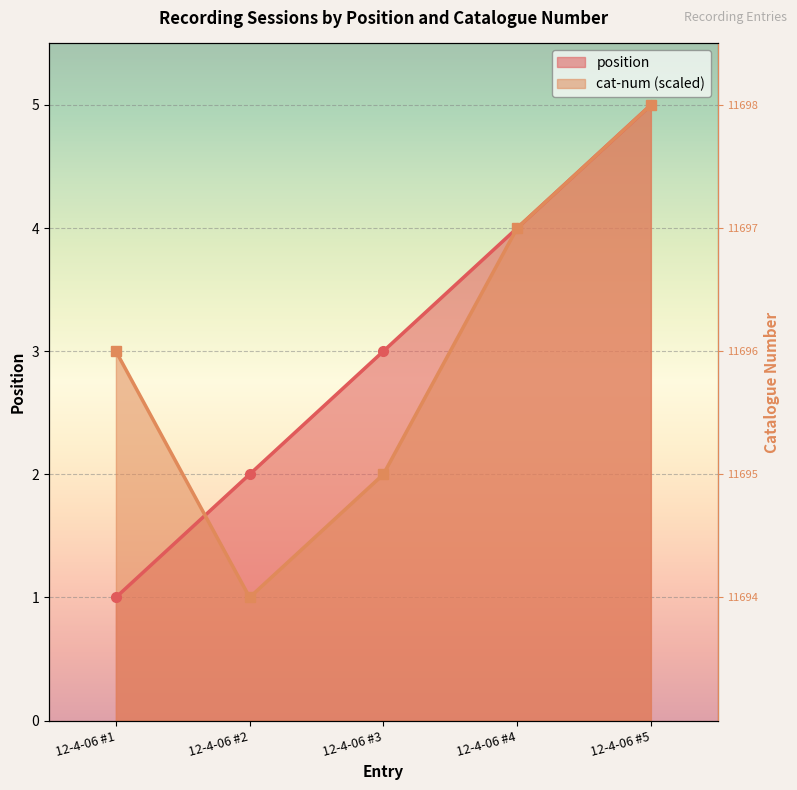

List the series in order of their peak value, highest first.

position, cat-num